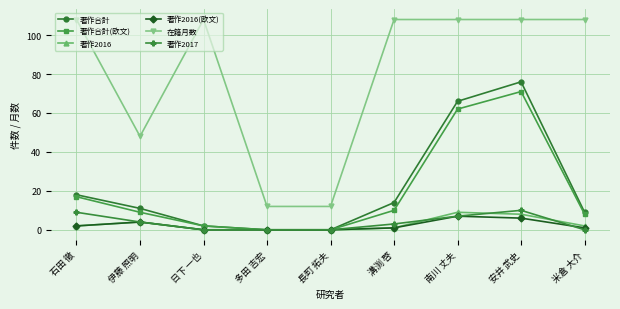

What is the label of the 5th point from the right?

長町 拓夫